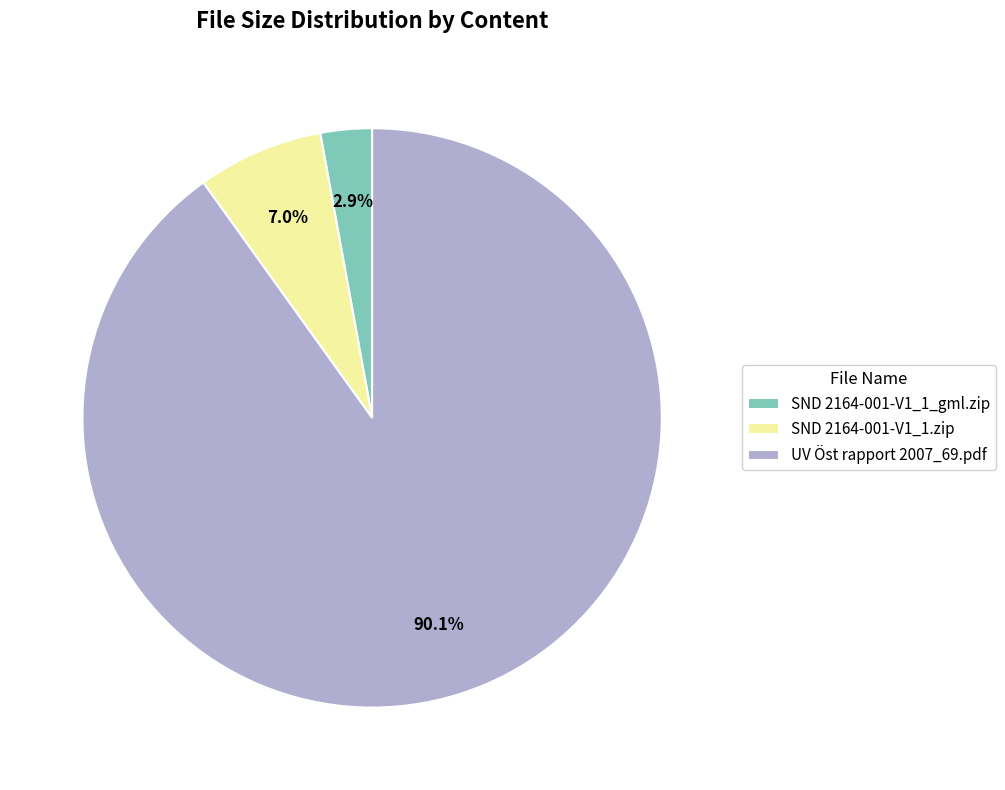

Is SND 2164-001-V1_1.zip the majority of the pie?

No